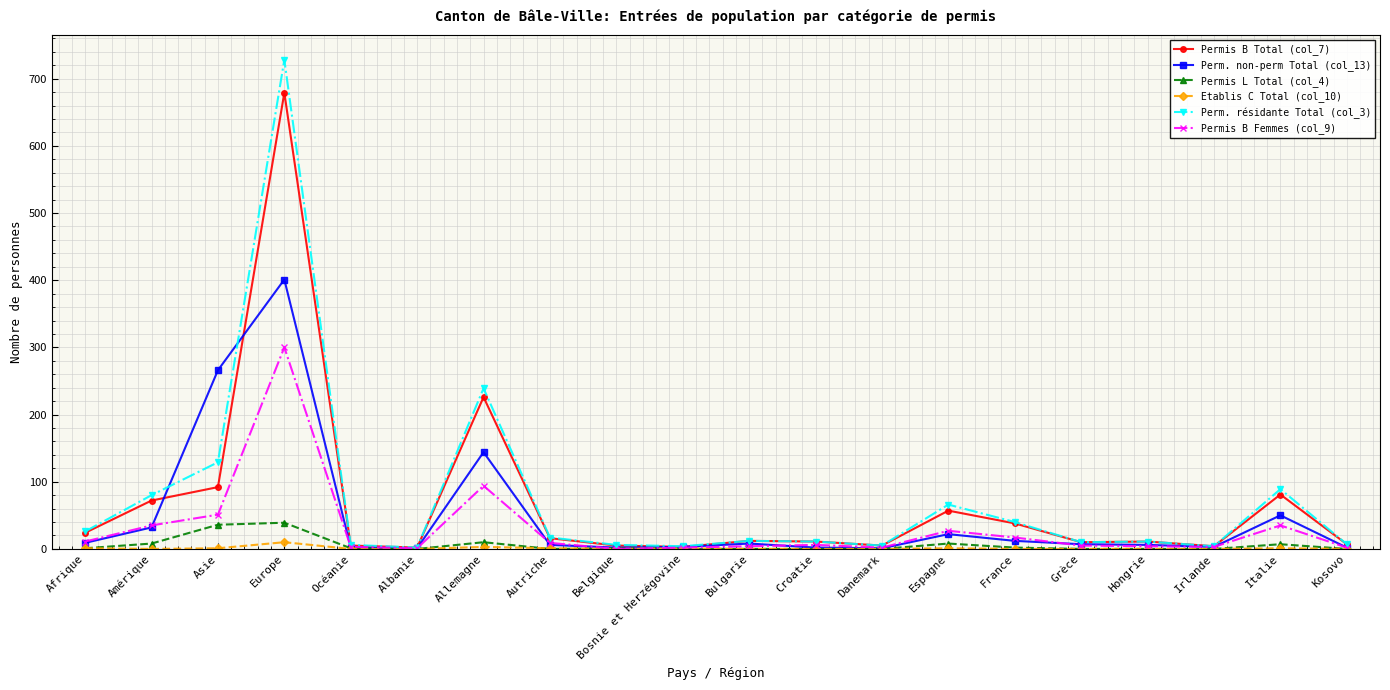

What is the difference between the Perm. résidante Total (col_3) values at Afrique and Europe?

702